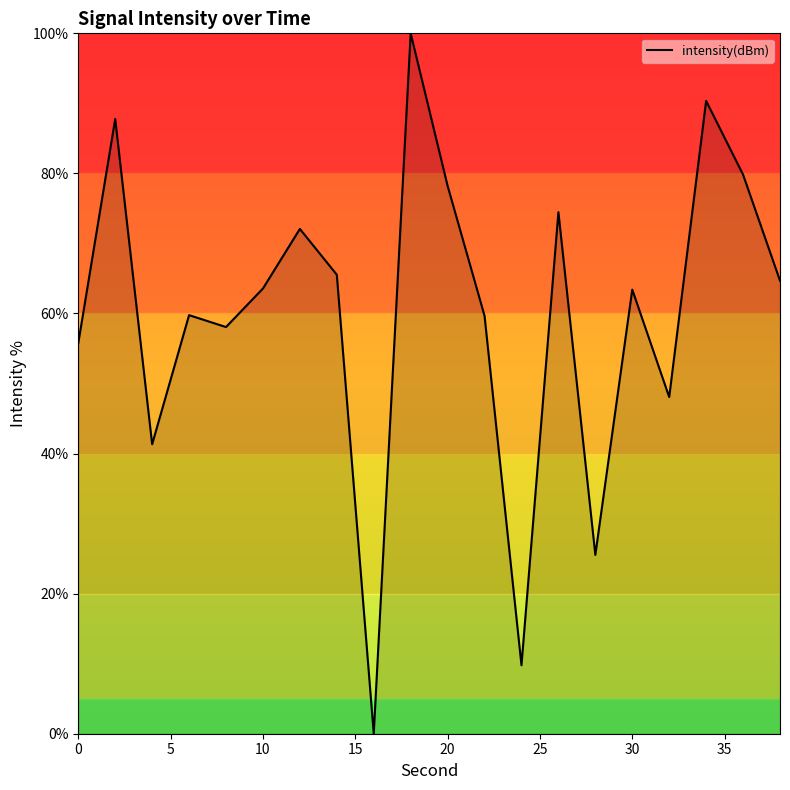

Is it true that the value at 20 is 78.2?

True